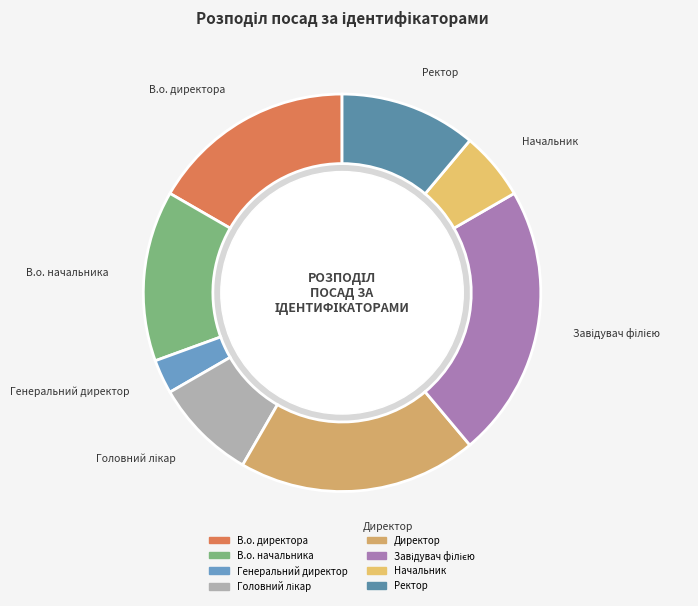

What is the smallest slice in the pie chart?

Генеральний директор